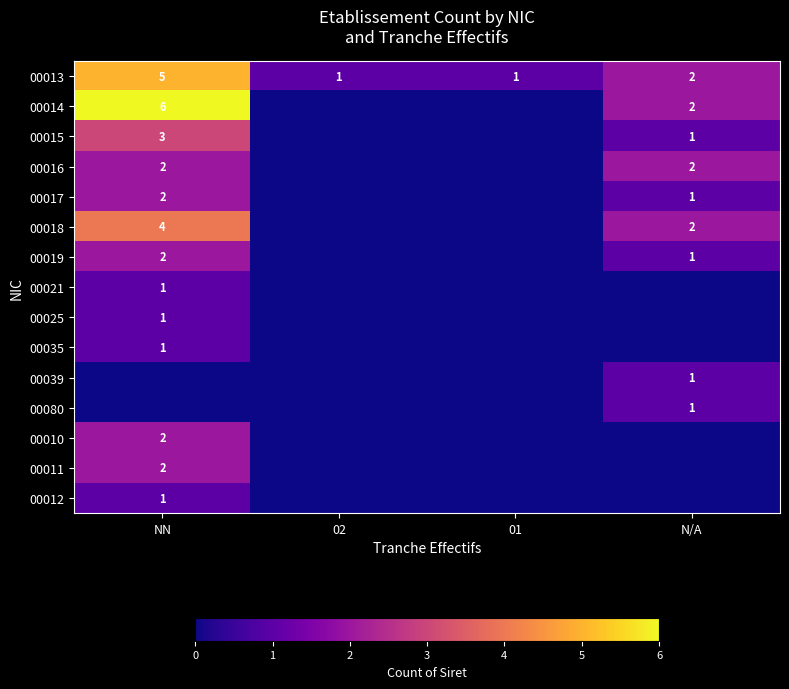

What is the sum of all 00013 values?

9